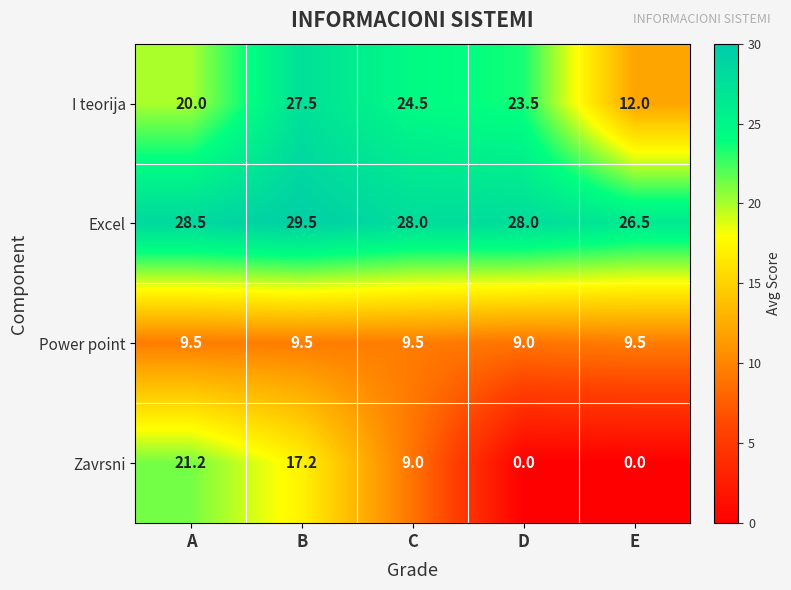

Read the Excel value at B.

29.5